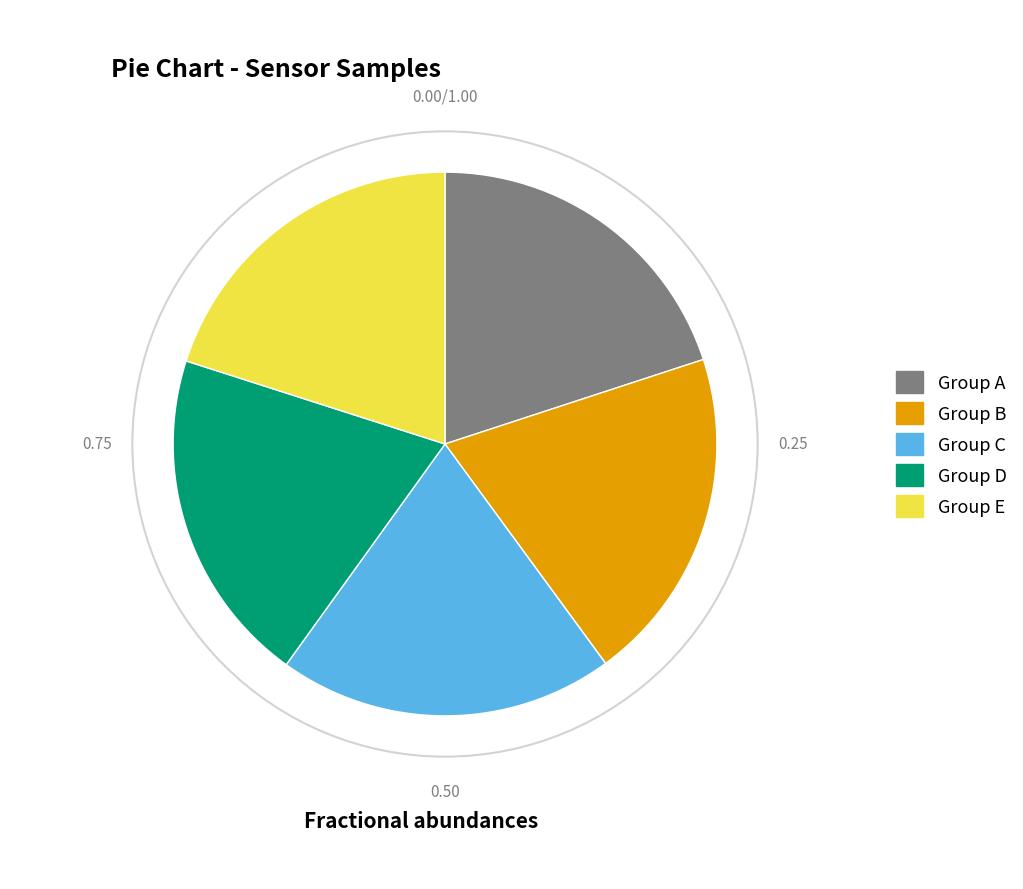

Is there a majority slice in this chart?

No